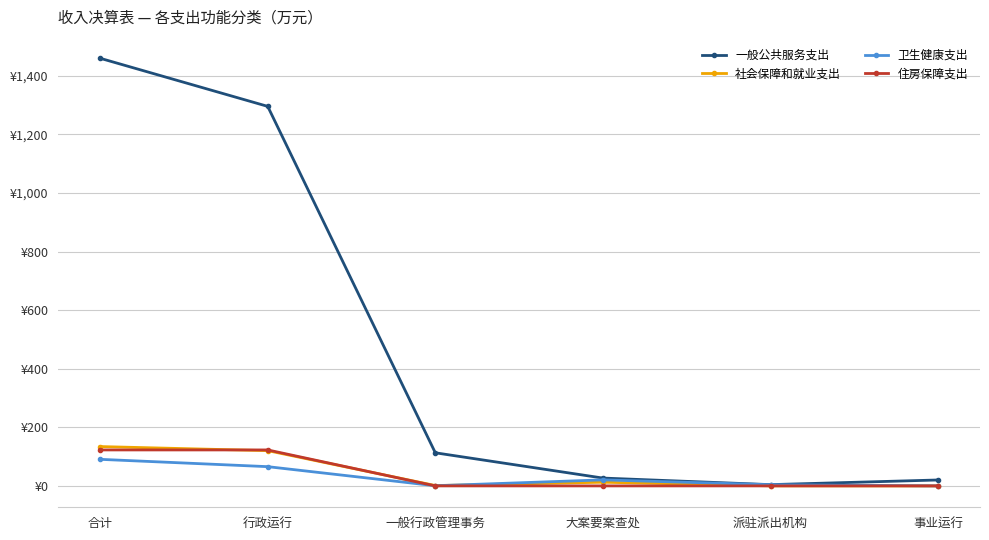

True or false: 一般公共服务支出 has more than 2 interior local peaks.

False